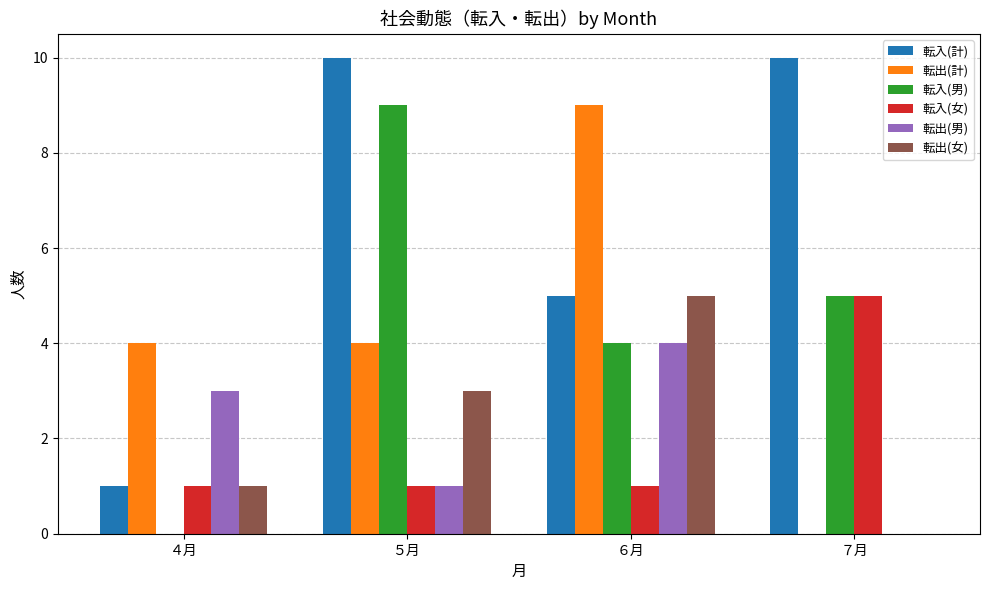

What is the sum of the 転入(計) values at ７月 and ６月?

15